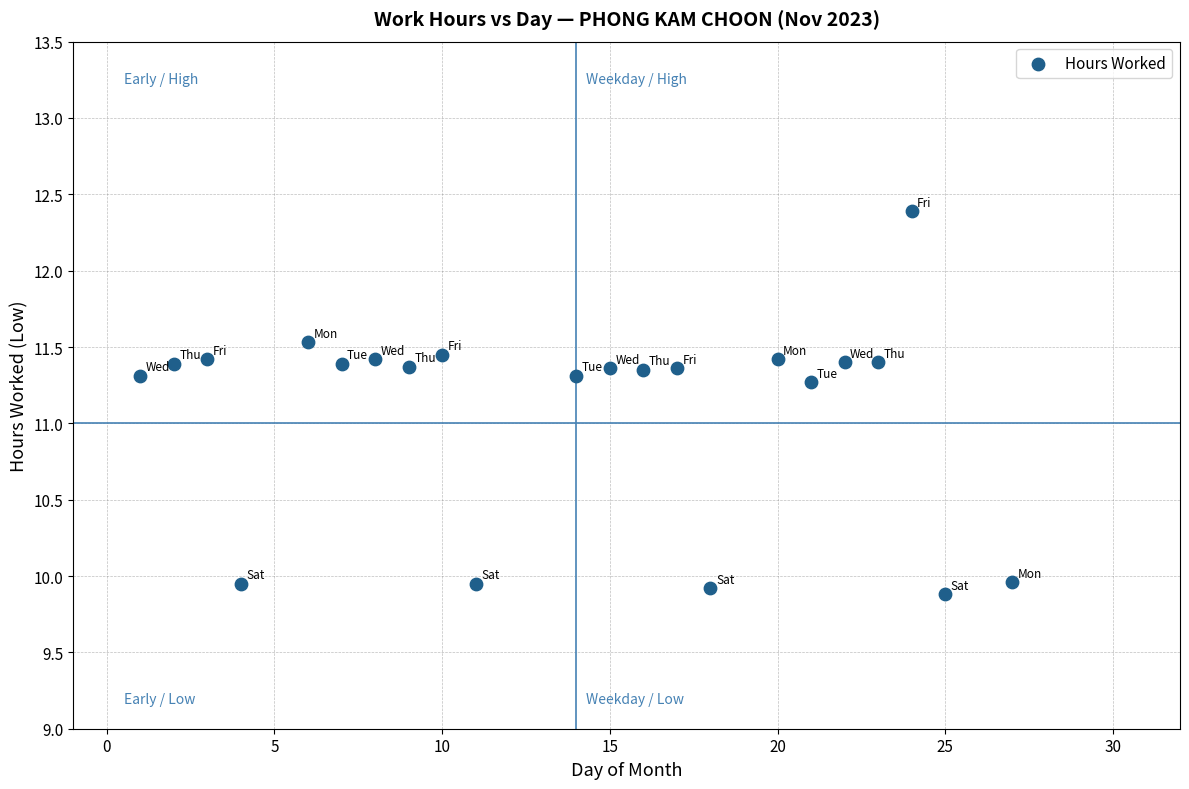

What is the range of Y values (max minus min)?

2.5